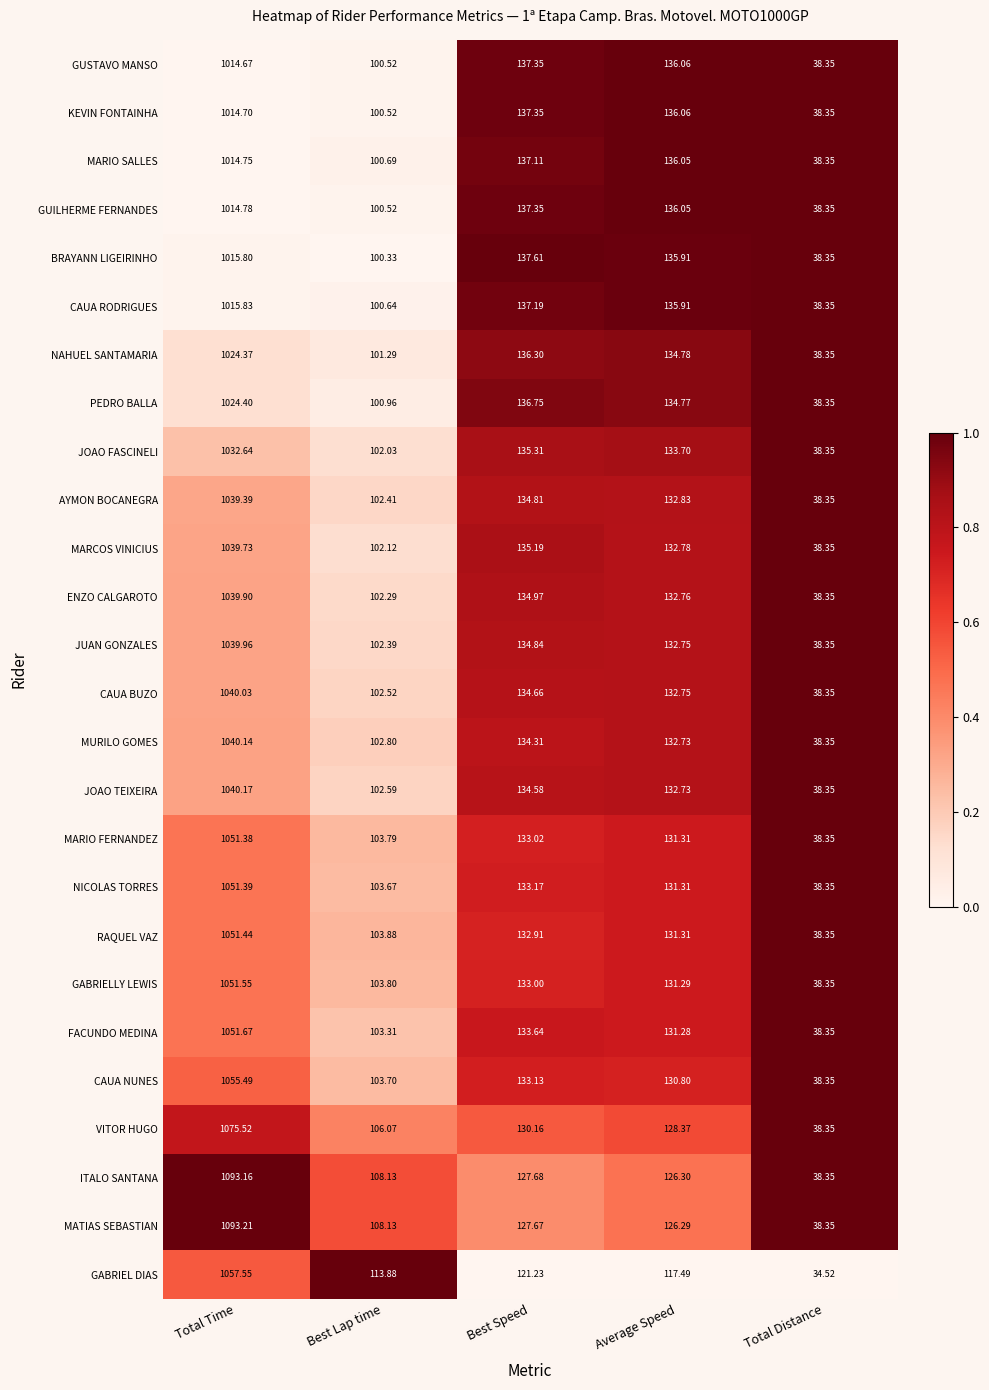

Where is CAUA NUNES nearest to the value 546?

Best Speed